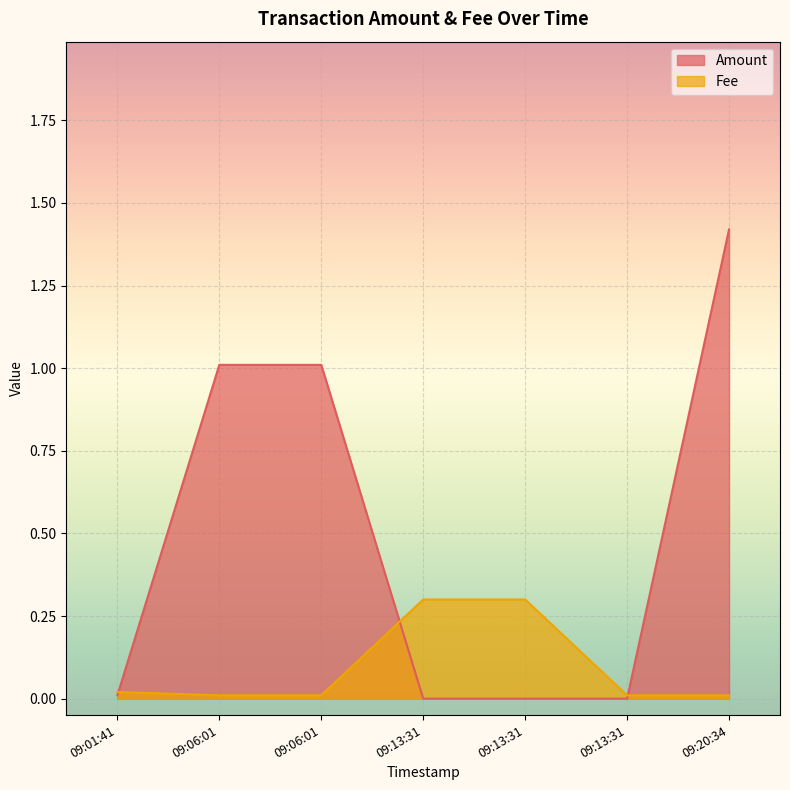

Is the value of Fee at 2024-01-30 09:06:01 greater than the value of Amount at 2024-01-30 09:13:31?

Yes